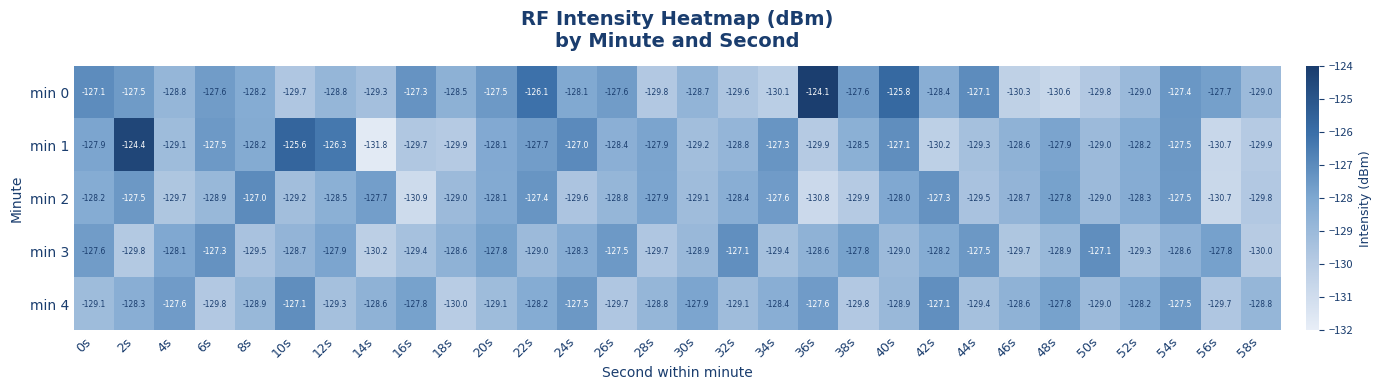

What is the sum of all min 4 values?

-3857.6